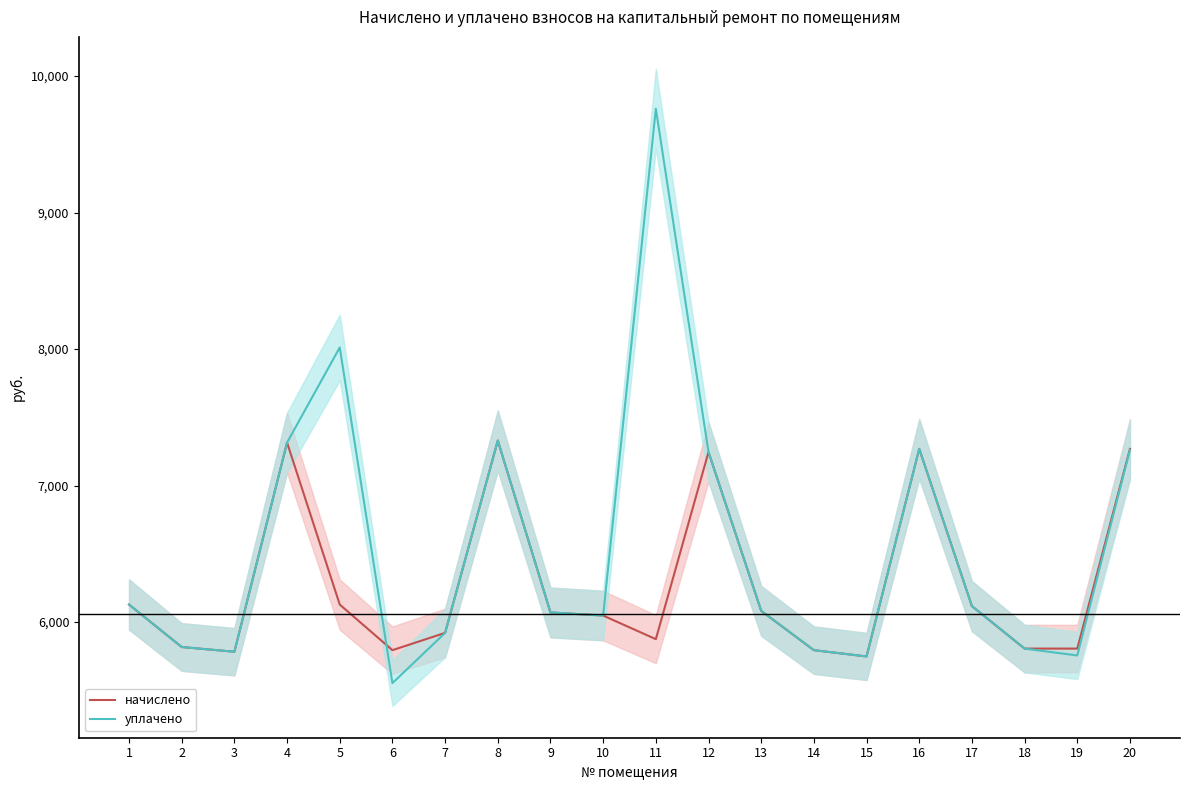

Rank the series by their maximum value, from lowest to highest.

начислено, уплачено